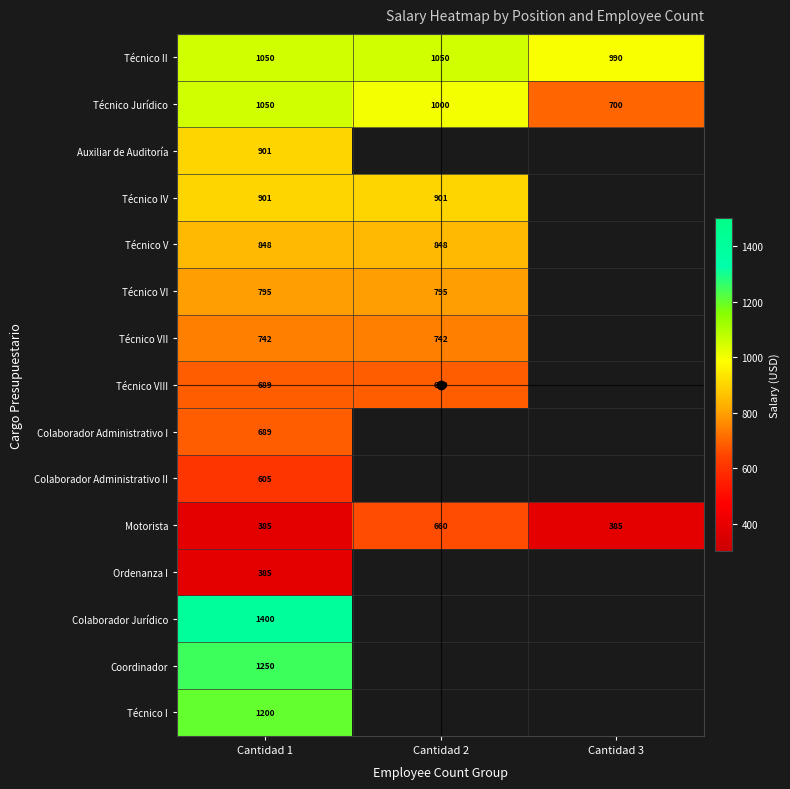

What value does the Motorista series have at Cantidad 2, to the nearest 10?

660